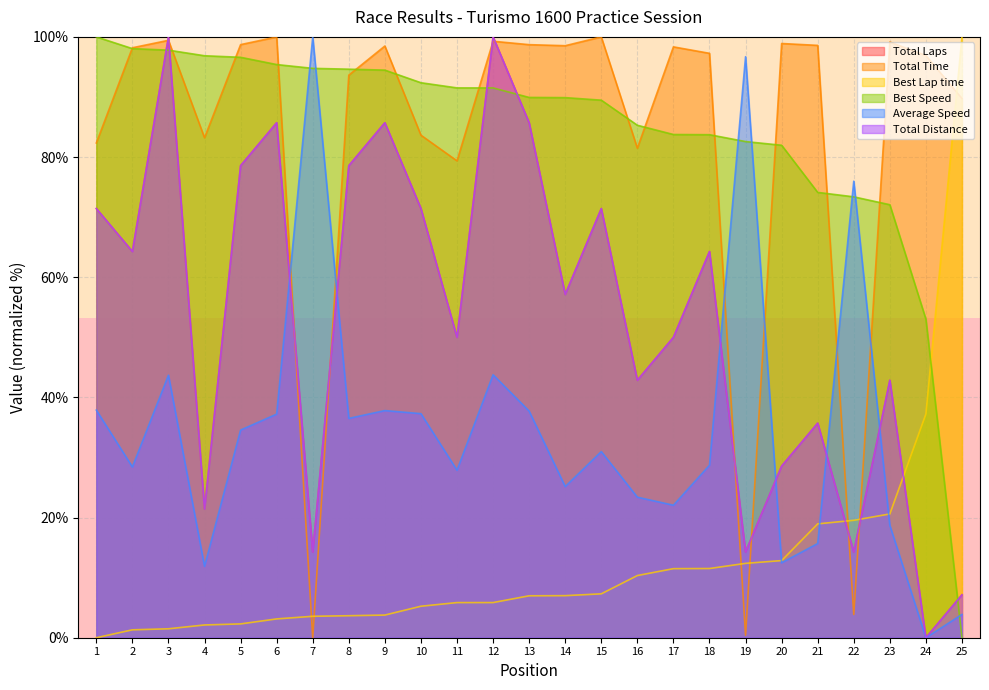

At how many categories does at least one series exceed 88?

23